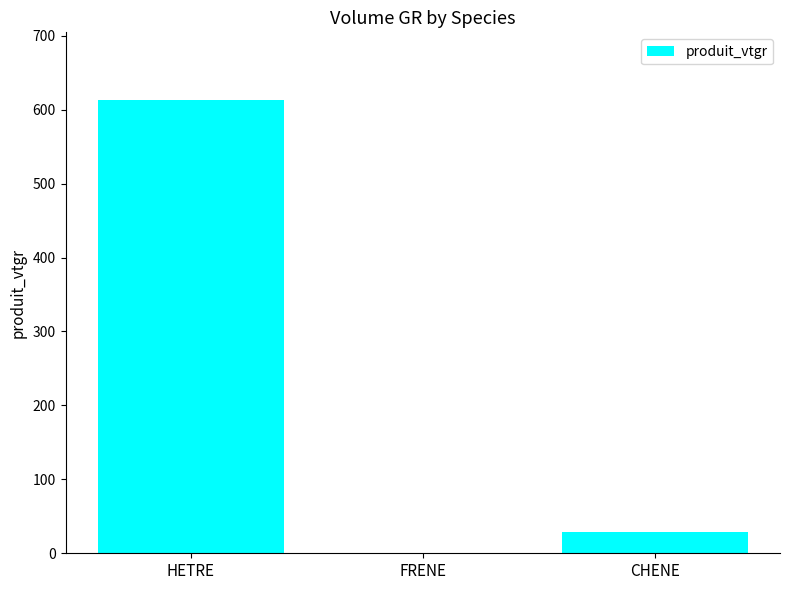

What value does the data have at FRENE?

0.9